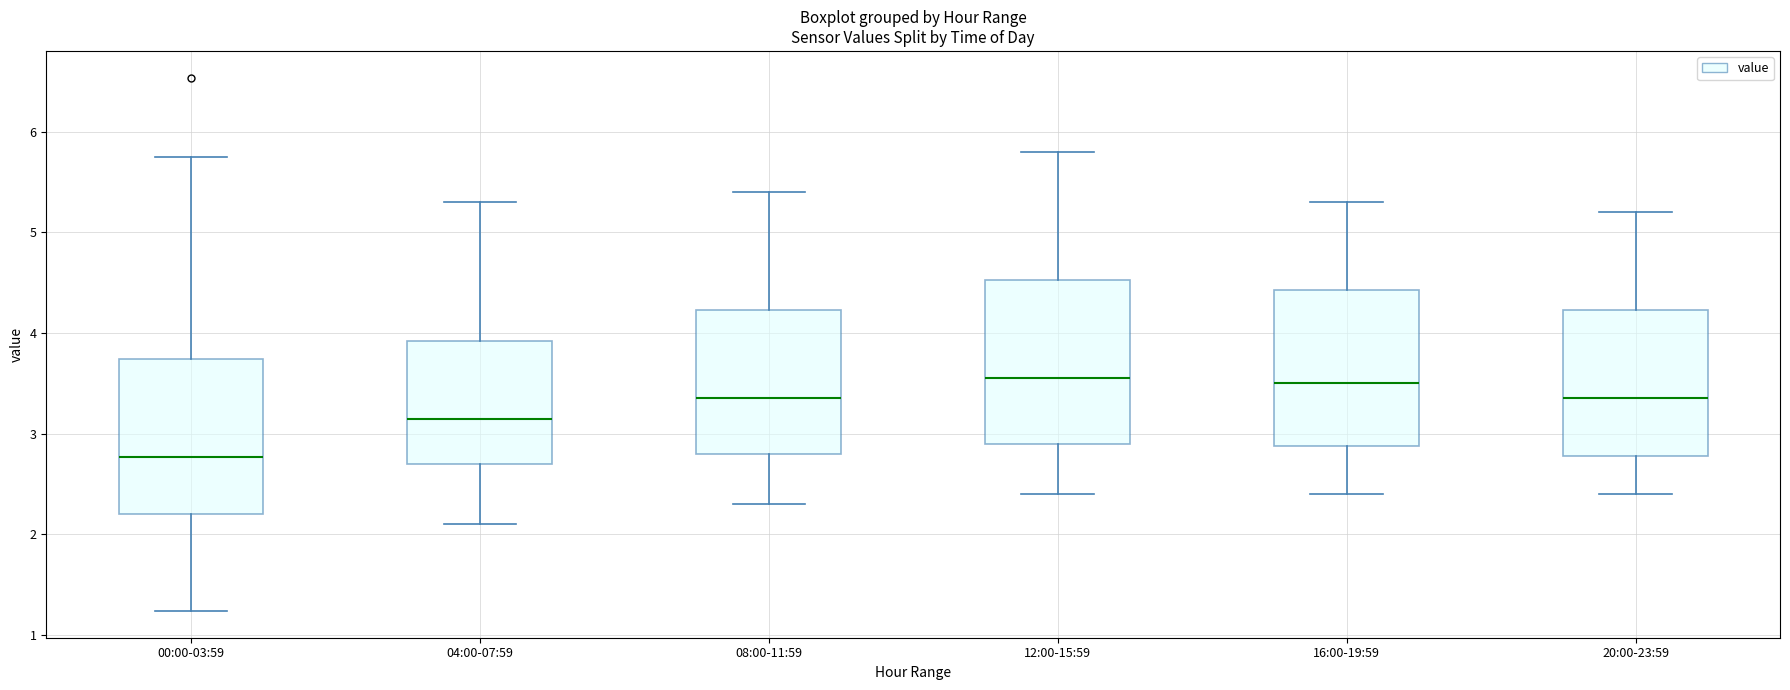

Where is the lower edge of the box for 12:00-15:59 on the y-axis? The values are not printed on the chart, so give them approximately, as read against the axis.

2.9